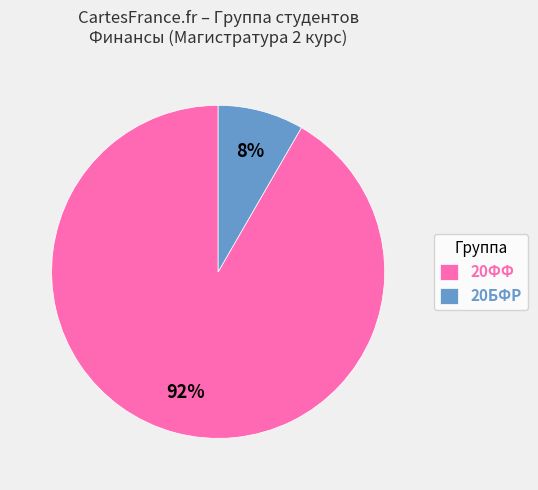

To the nearest percent, what percentage of the pie is 20ФФ?

92%